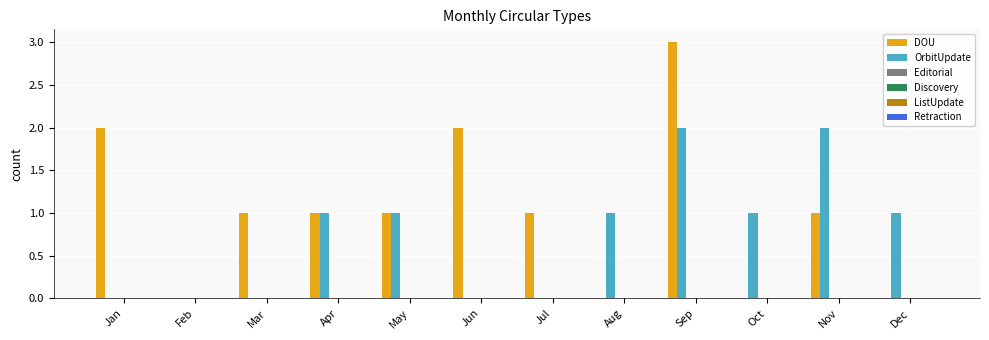

How many groups of bars are there?

12